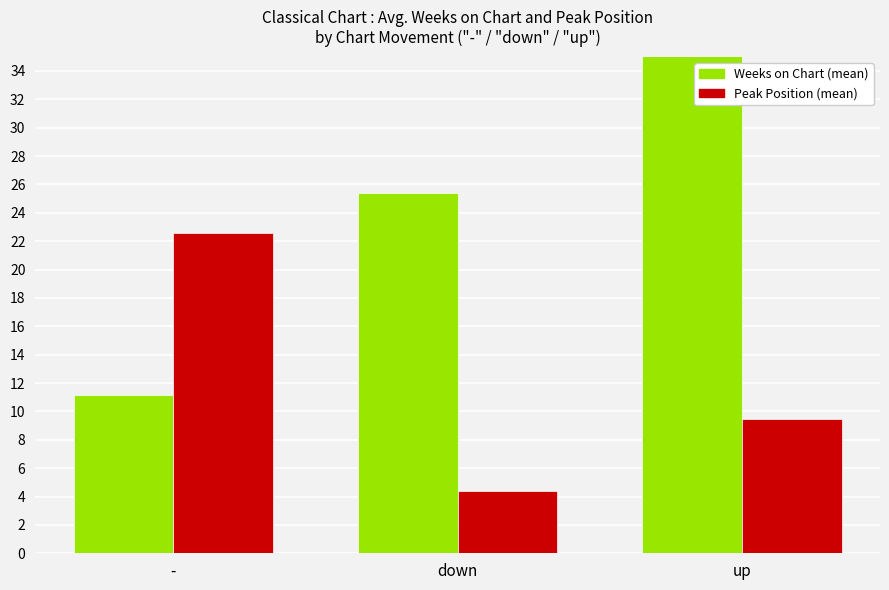

Which series has the widest spread of values?

Weeks on Chart (mean)